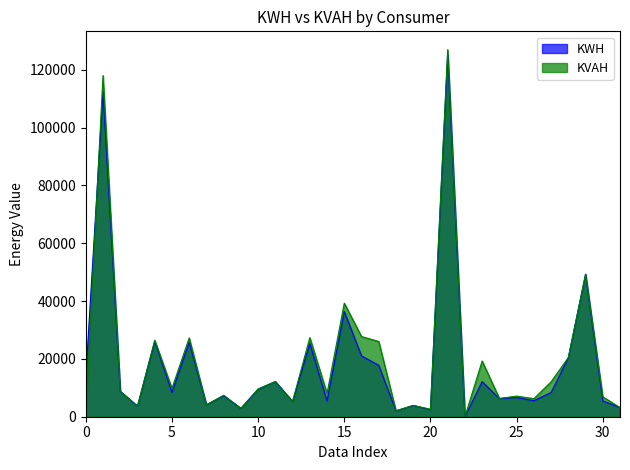

In KWH, how many points are lower than both neighbors (excluding endpoints)?

11